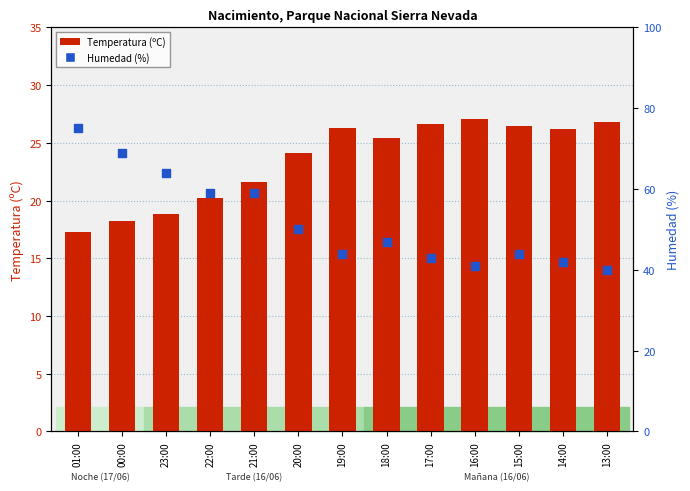

At how many categories does at least one series exceed 30?

13